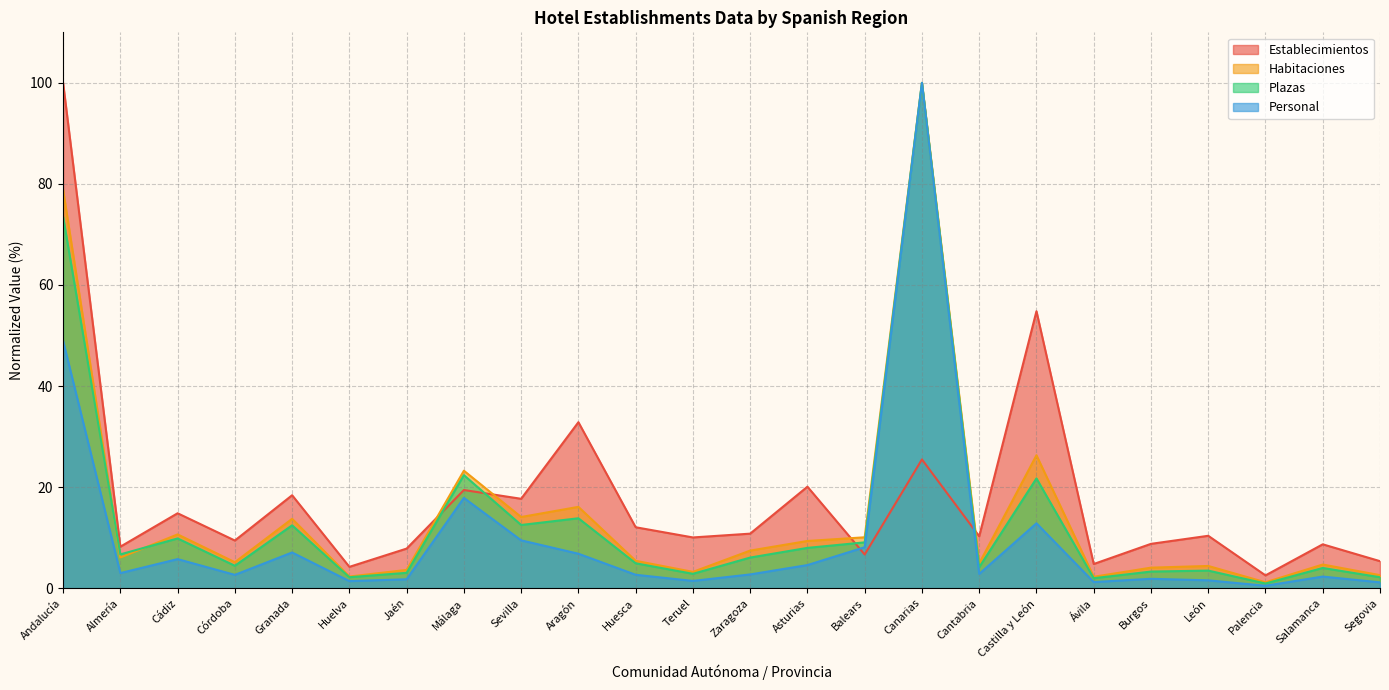

Where is the first local maximum for Personal?

Cádiz